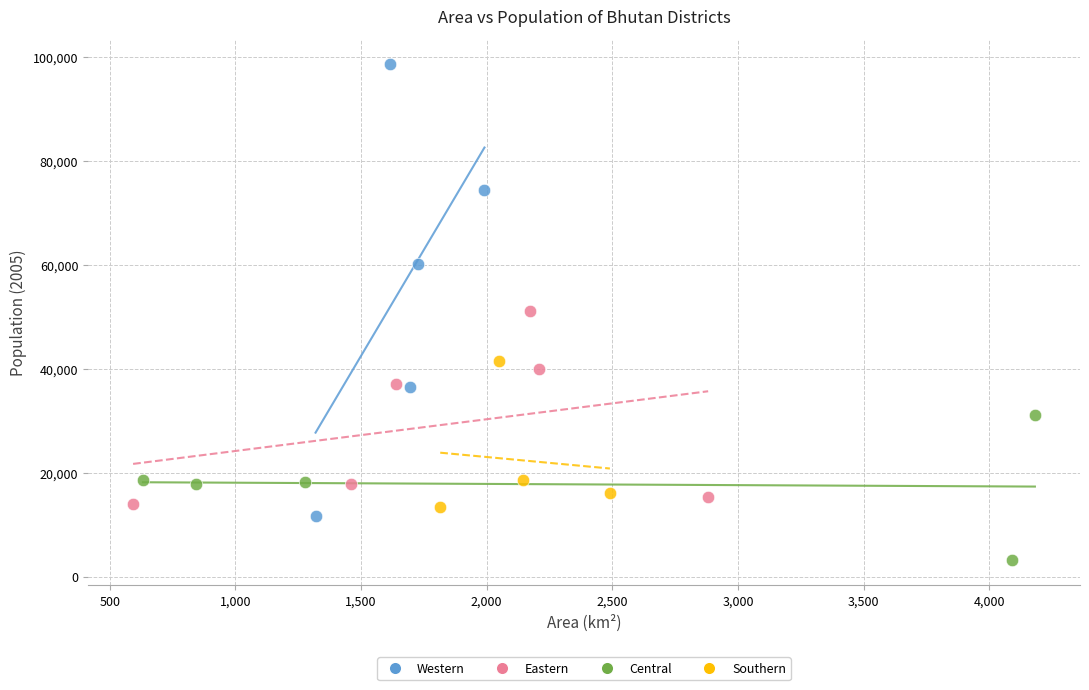

Which series contains the lowest Y value?

Central